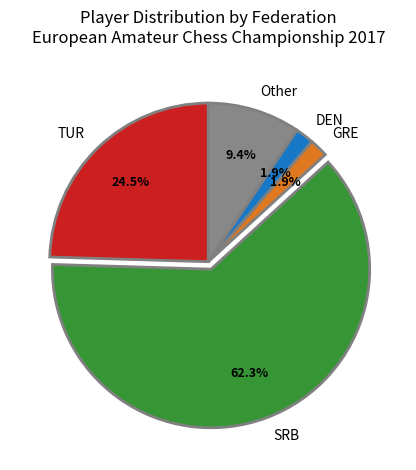

To the nearest percent, what is the combined percentage of SRB and TUR?

87%